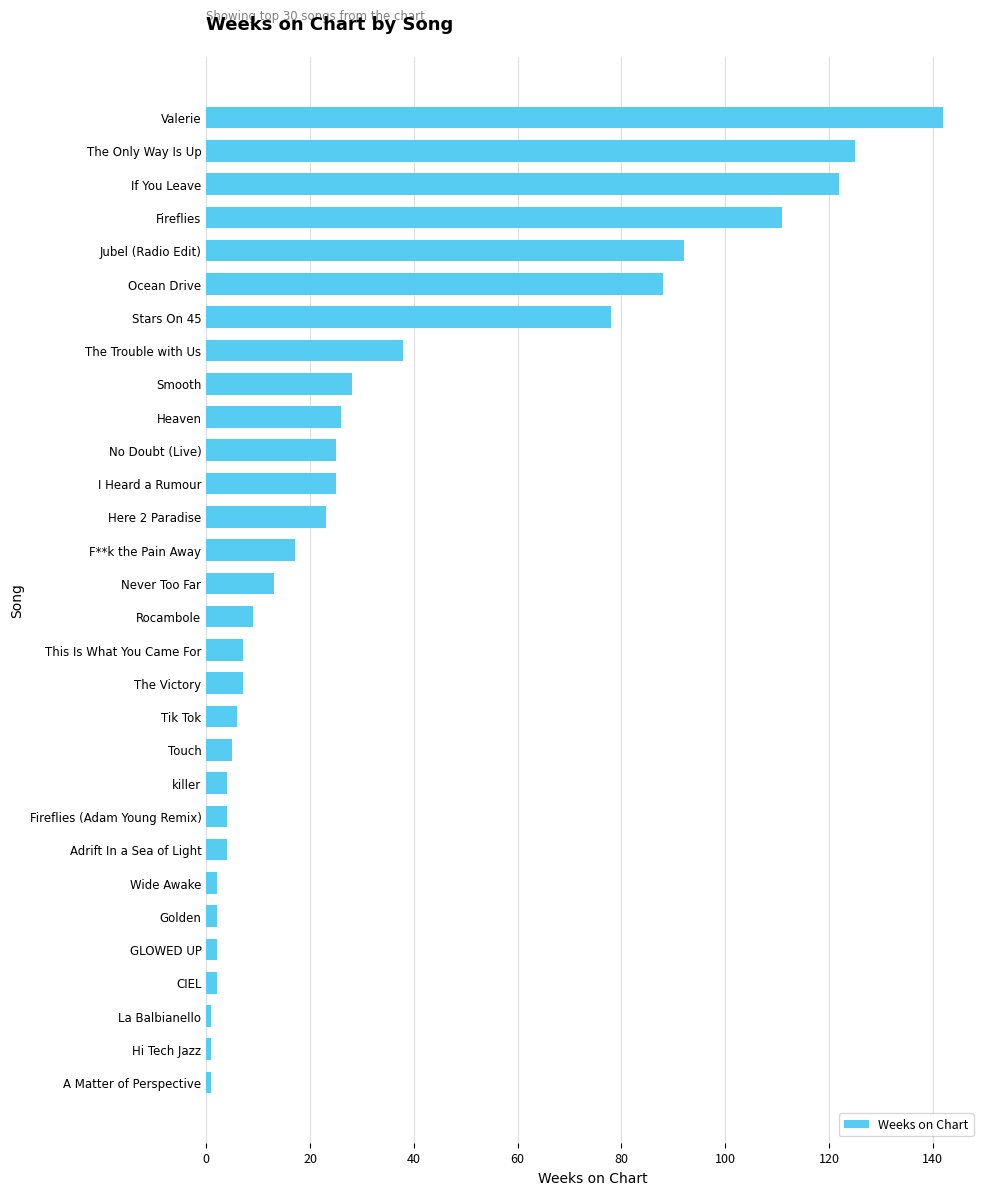

How many values are below 13?

15